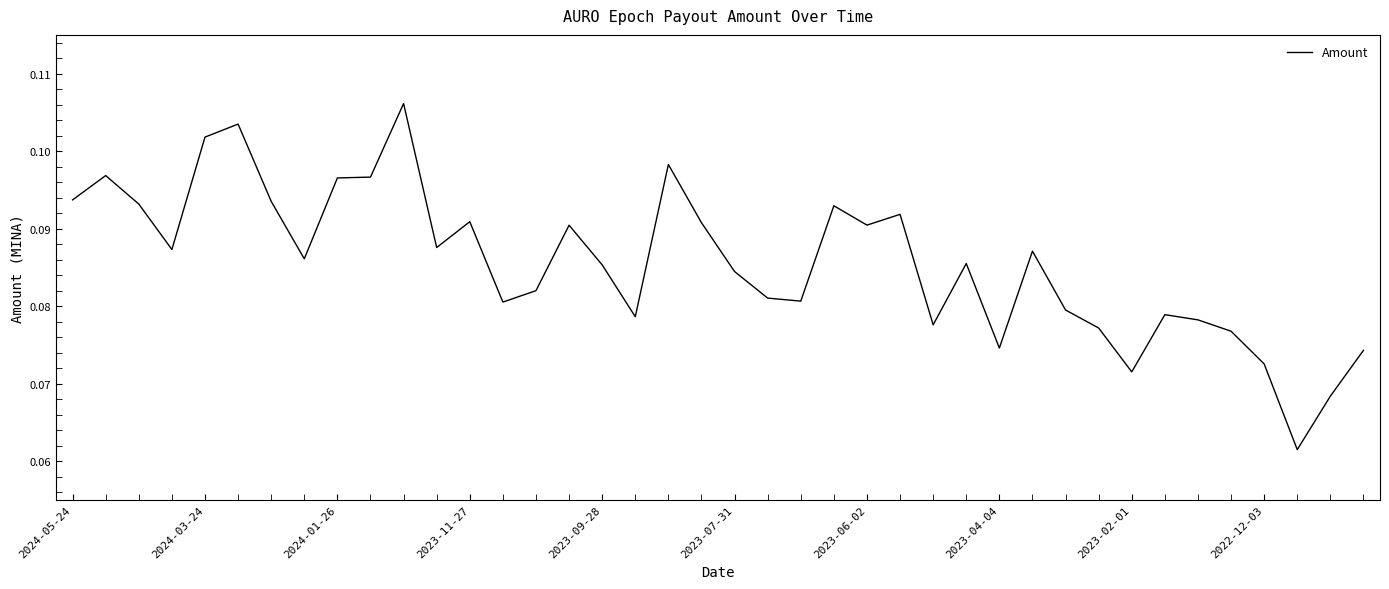

Does the chart display data point markers on the line(s)?

No